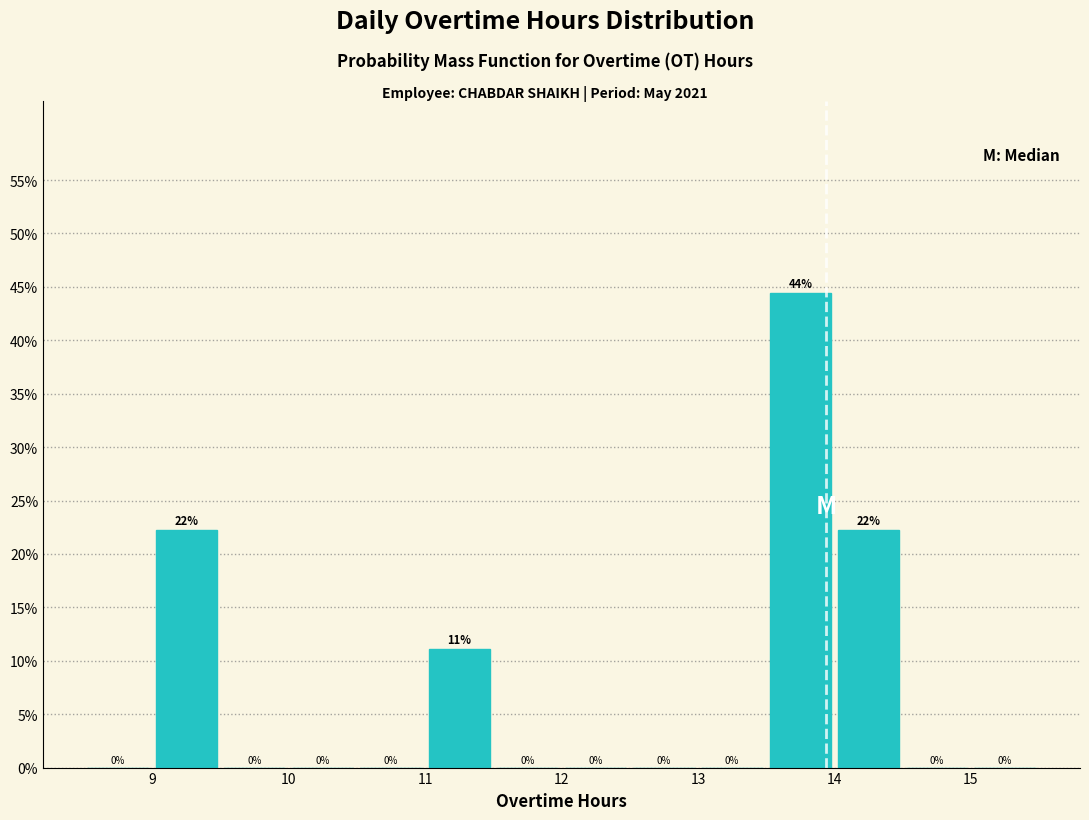

Over which range of the x-axis is the bar tallest?

13.5 to 14.0